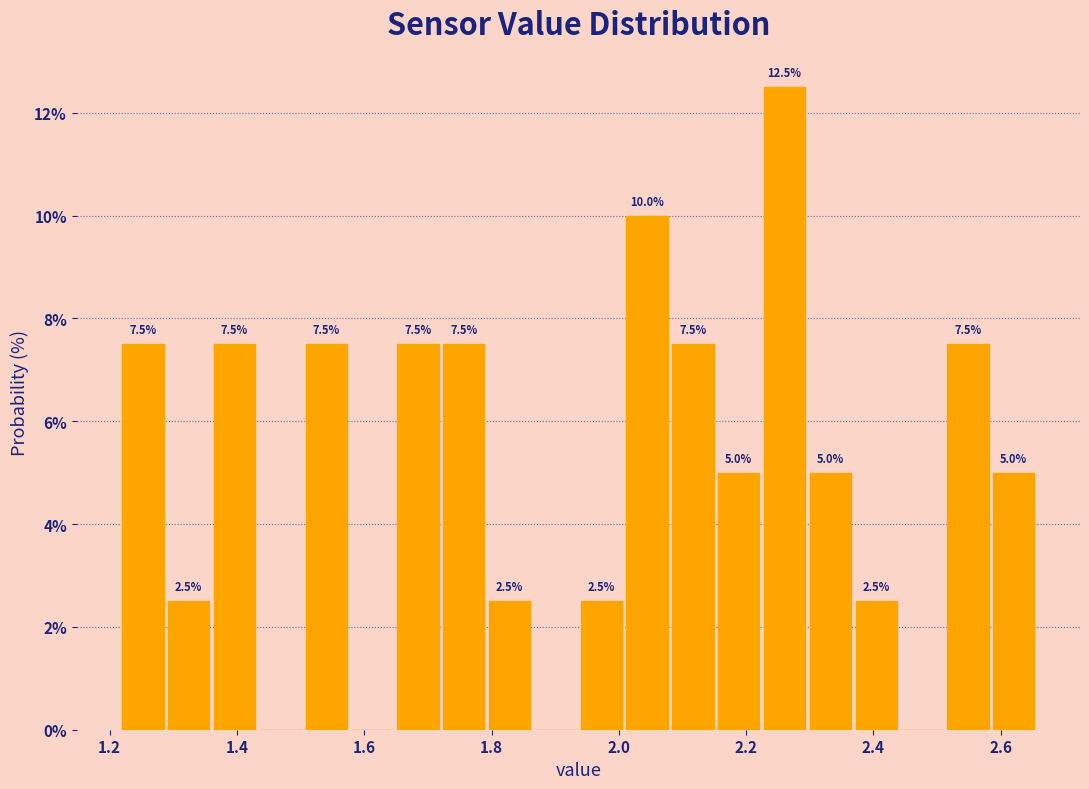

Around what value on the x-axis is the tallest bar? Give the approximate position of its centre, as read against the axis.

2.26